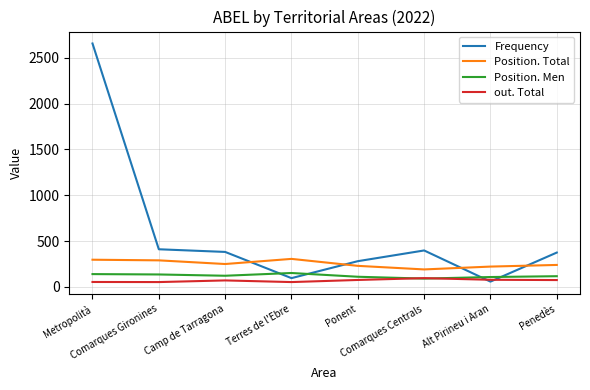

What is the sum of all Frequency values?

4658